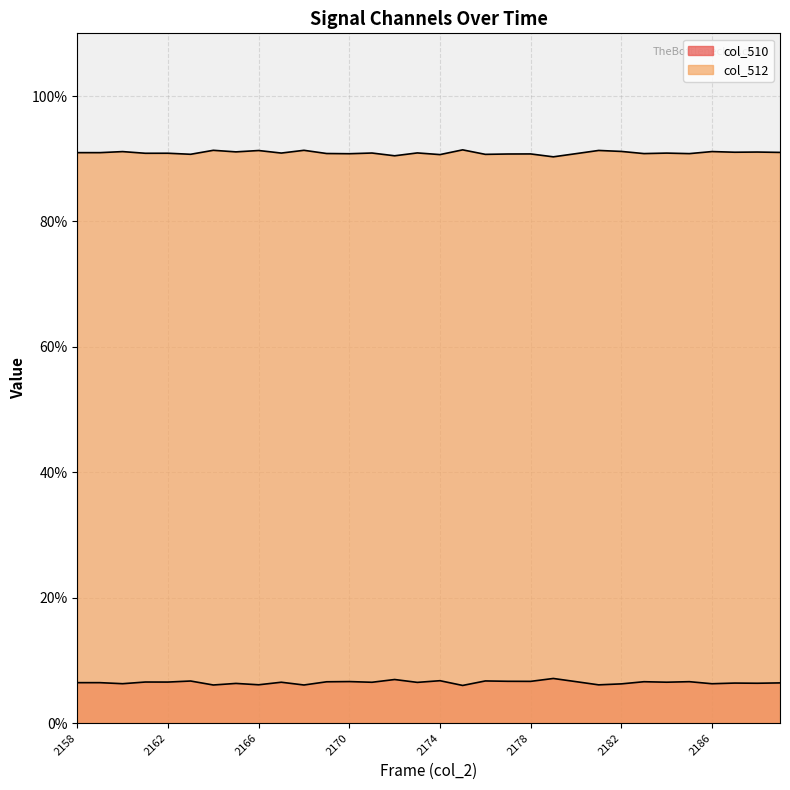

Which label corresponds to the smallest value in the chart?

2175